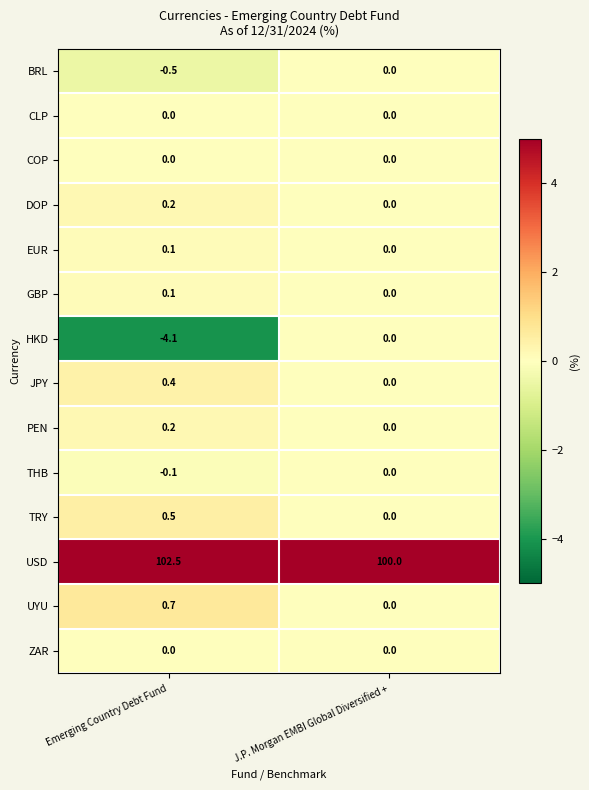

Which series has the largest range (max minus min)?

HKD